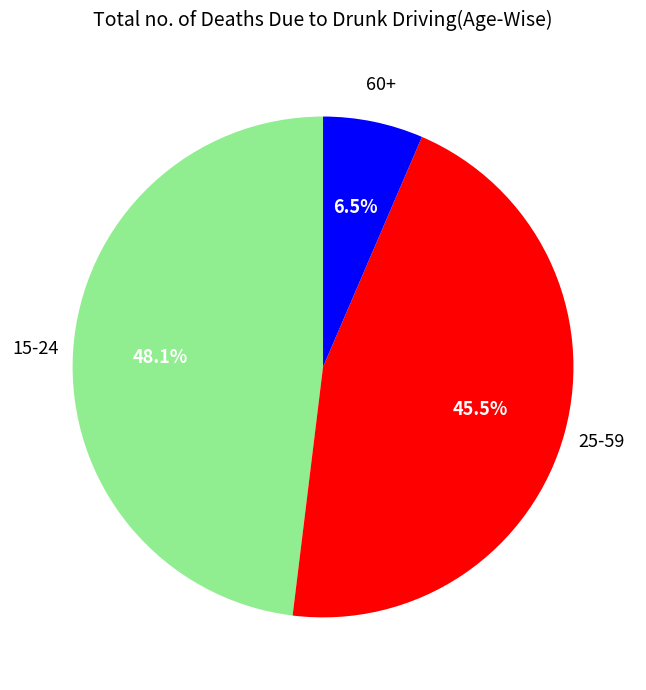

Does any single category account for the majority?

No